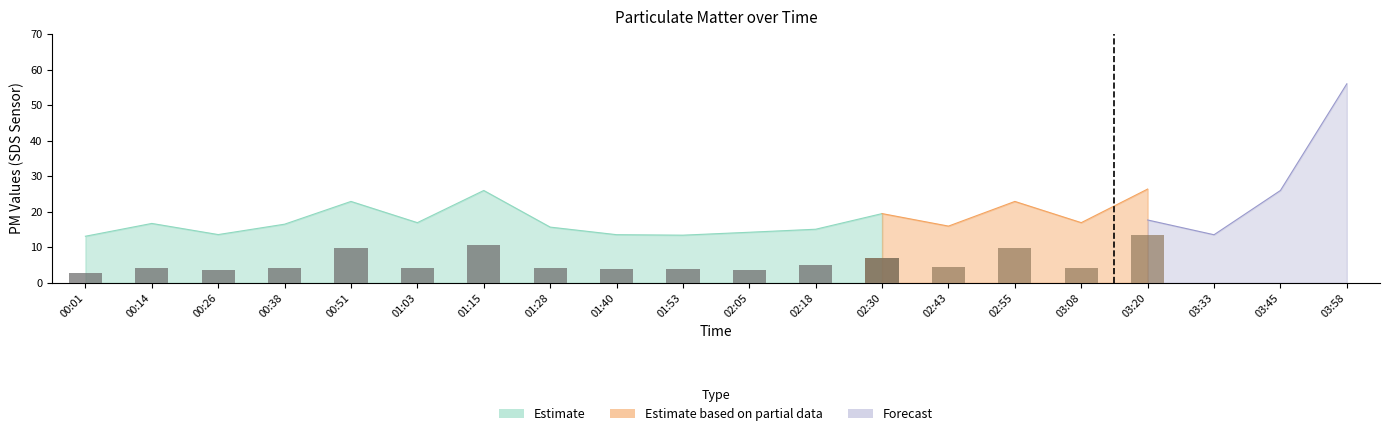

Where is SDS_P2 nearest to the value 15?

03:20